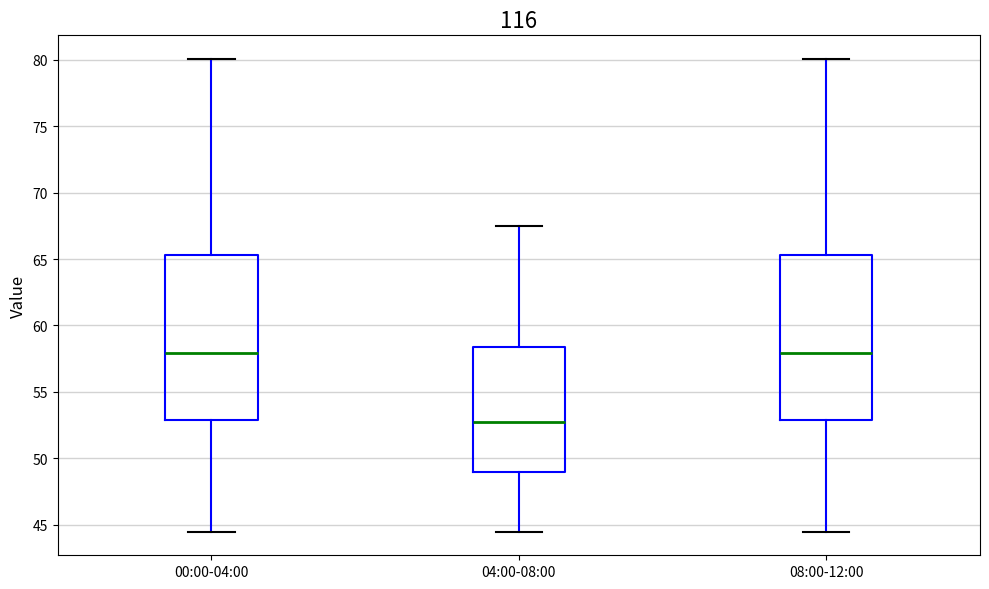

Which box's median line is the lowest?

04:00-08:00